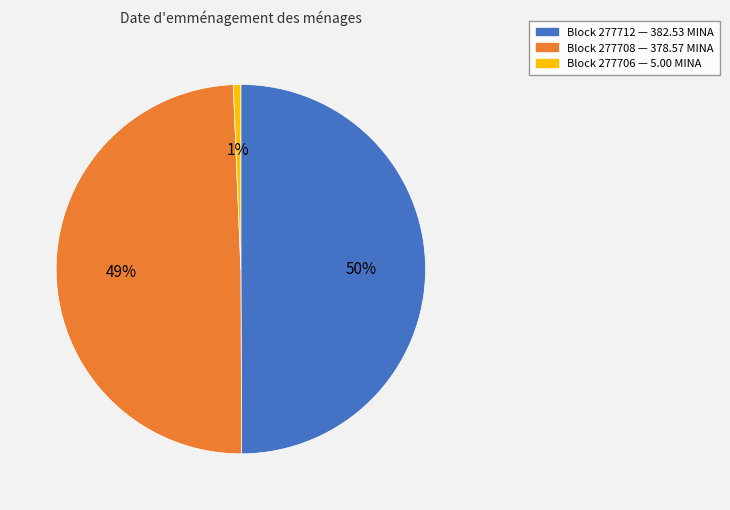

How many segments does this pie chart have?

3